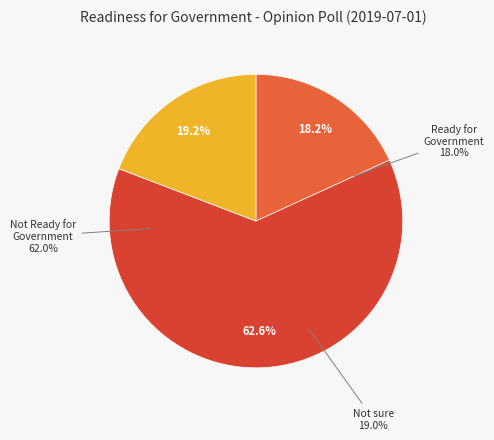

Count the number of slices in the pie.

3